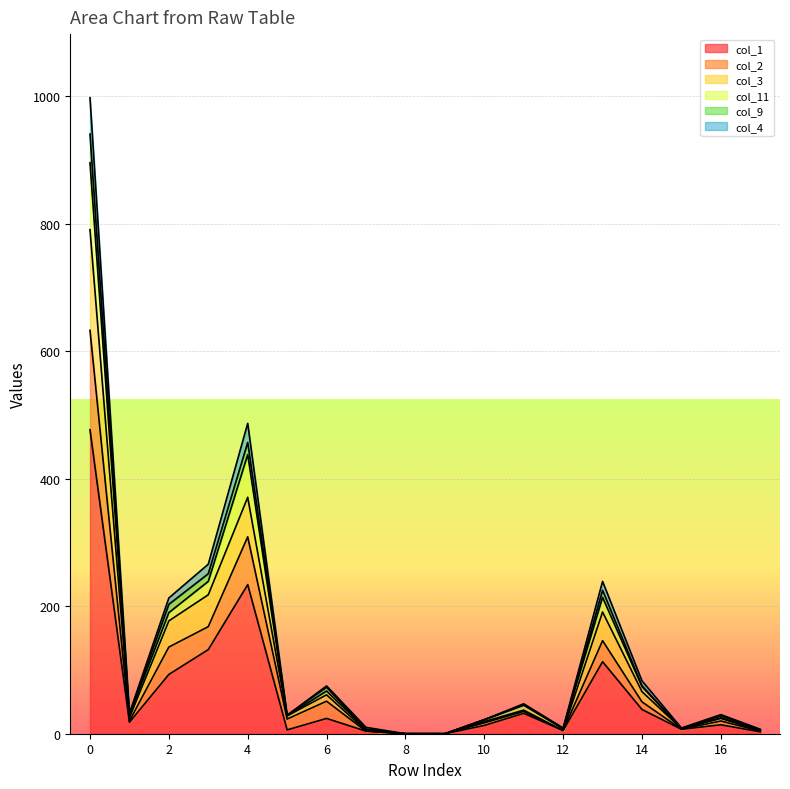

The value of col_11 at 11 is 31. True or false?

False